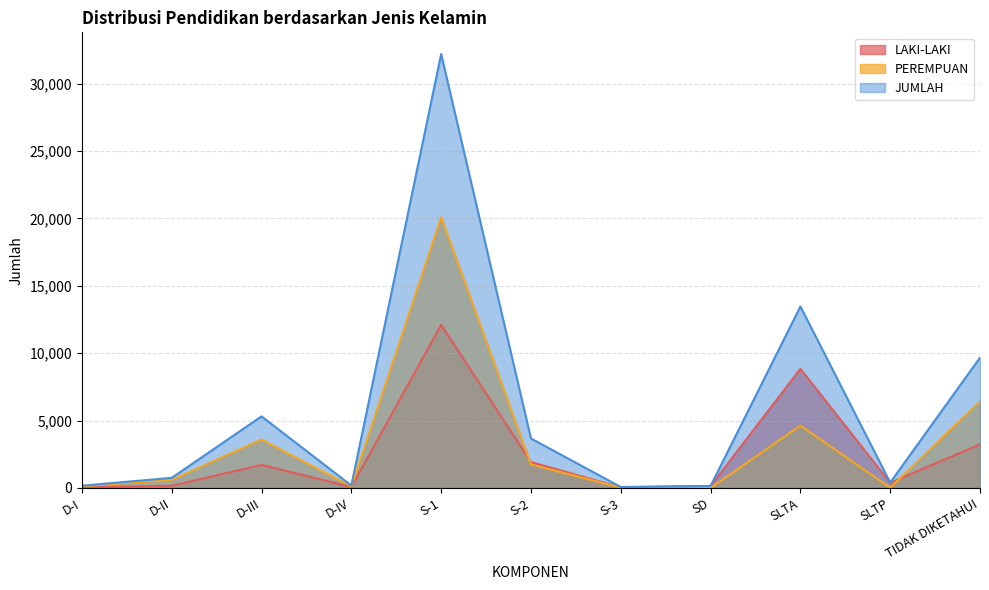

List the series in order of their overall mean, lowest first.

LAKI-LAKI, PEREMPUAN, JUMLAH